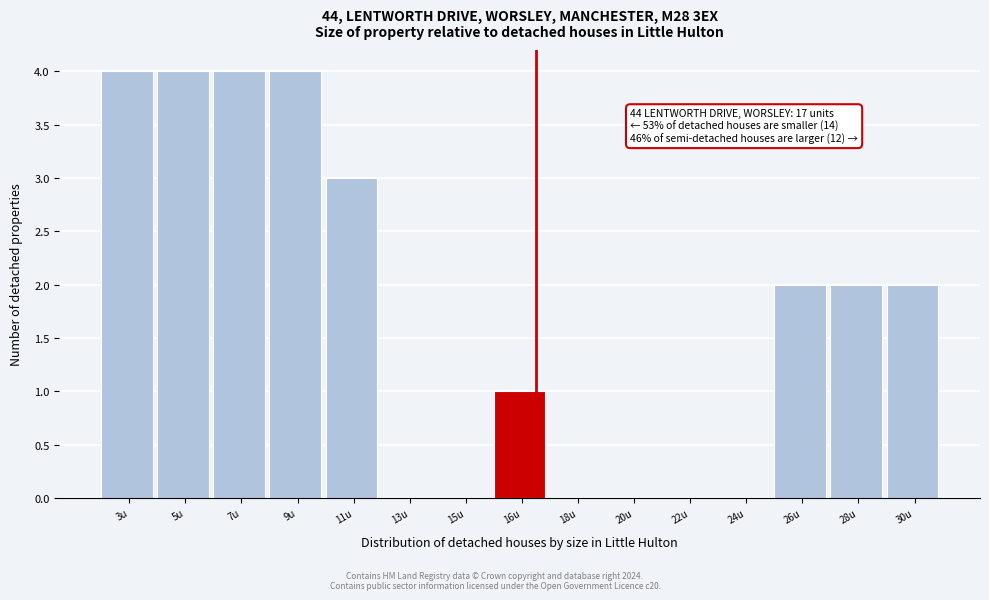

Reading left to right, list all the values displayed in this chart.

3u=4	5u=4	7u=4	9u=4	11u=3	13u=0	15u=0	16u=1	18u=0	20u=0	22u=0	24u=0	26u=2	28u=2	30u=2